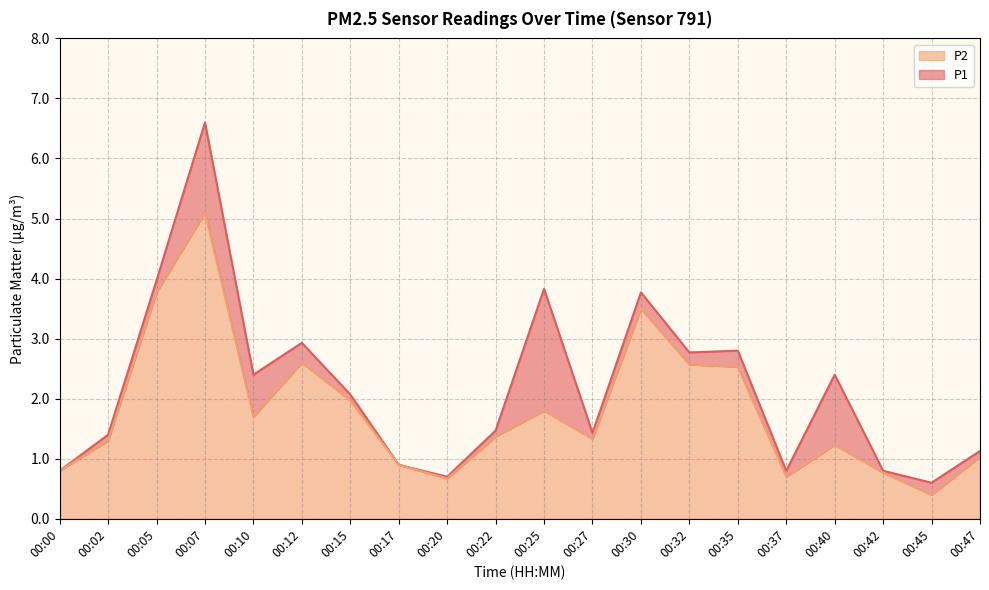

What is the average value of the P2 series?

1.8